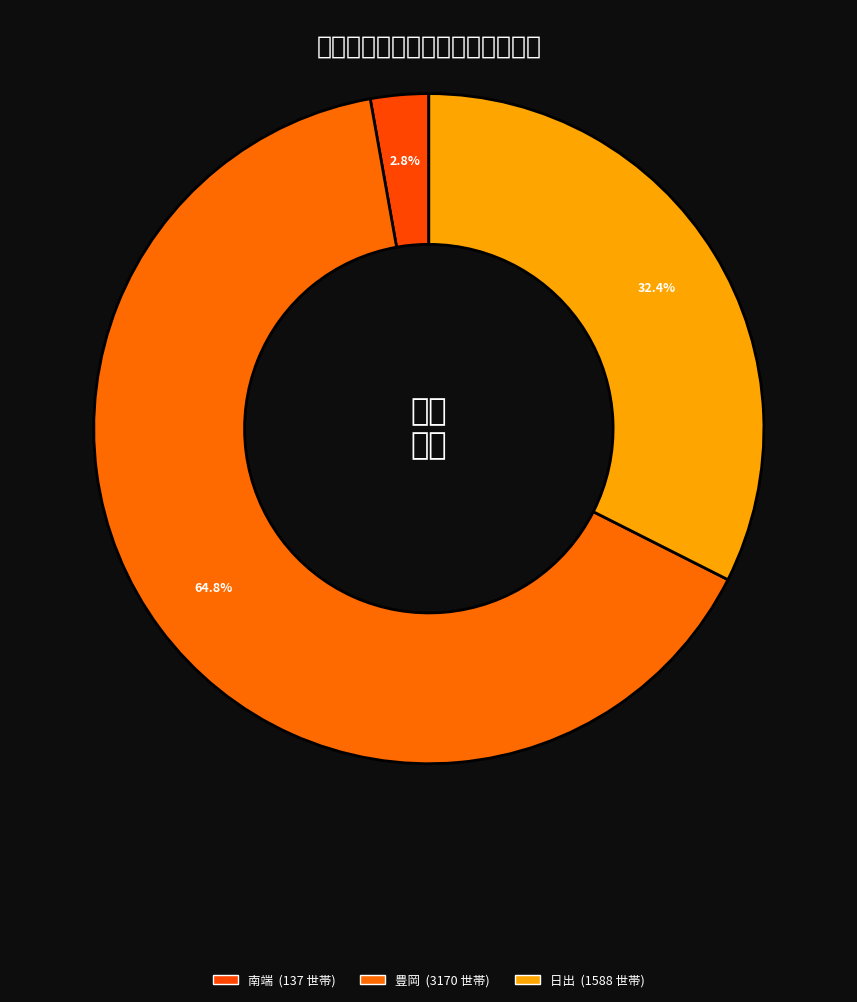

How many slices are in this pie chart?

3